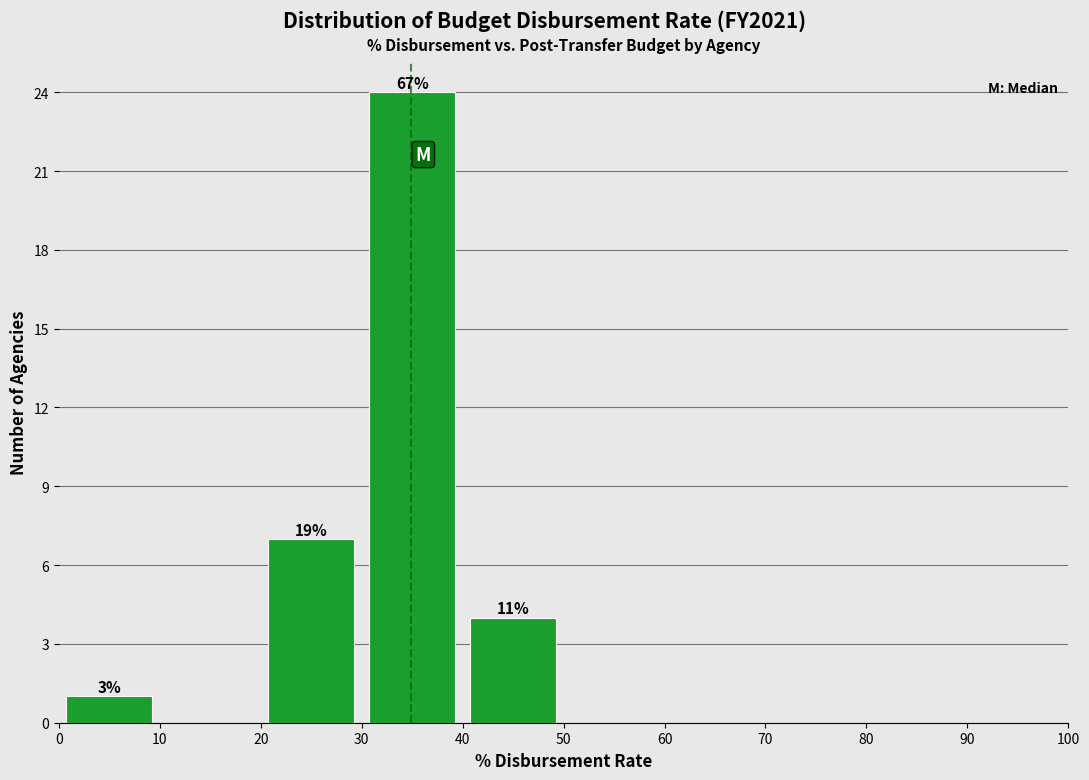

Over which range of the x-axis is the bar tallest?

30 to 40